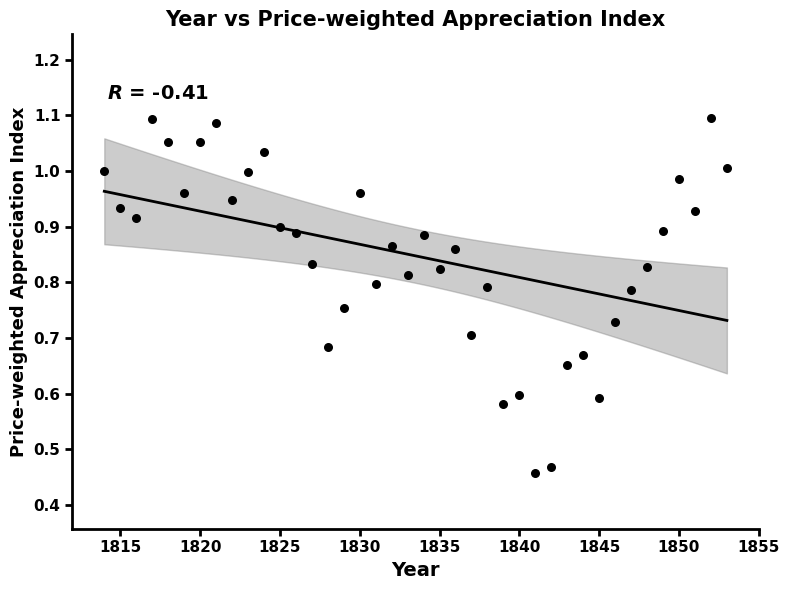

What is the range of X values (max minus min)?

39.0